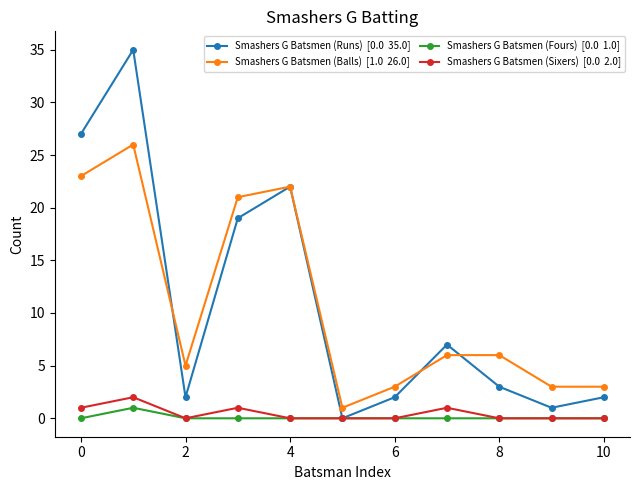

What is the maximum value shown in the chart?

35